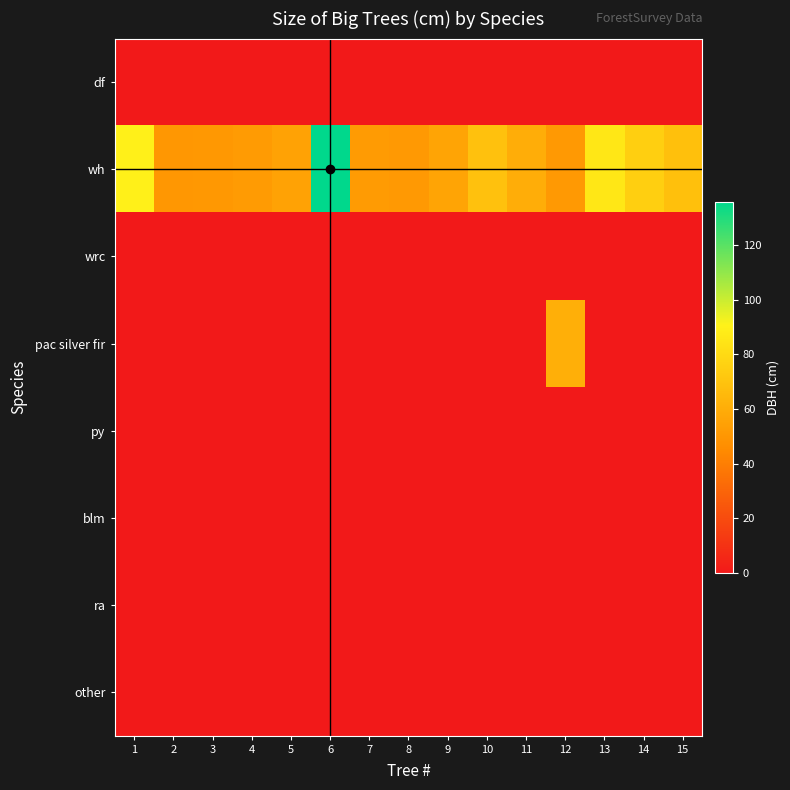

How many categories are shown in the chart?

15